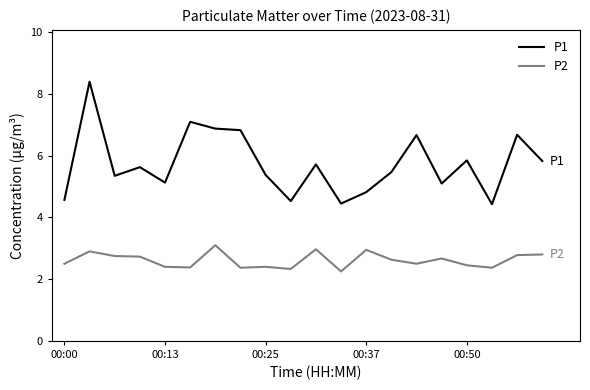

What is the lowest value of the P1 series?

4.4